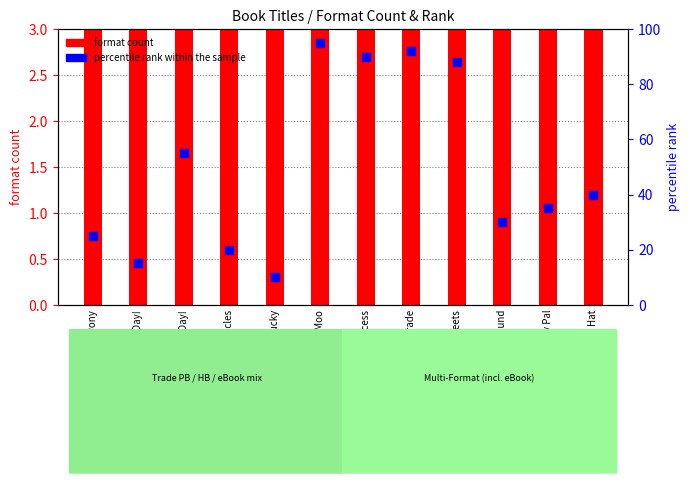

Which series reaches the minimum Y coordinate?

format count